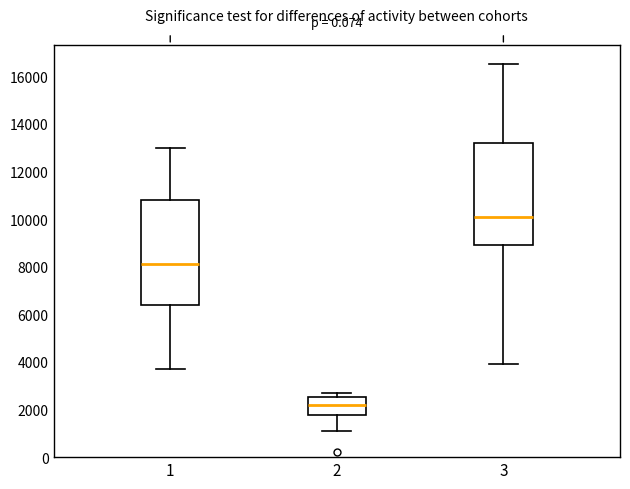

Reading left to right, transcribe this box plot: for each box, give where its median line is, the range the box spans, and where its two whiskers end, as read against the y-axis. The values are not printed on the chart, so give them approximately, as read against the axis.

1: median 8000, box 6400 to 10800, whiskers 3800 to 13000
2: median 2200, box 1800 to 2600, whiskers 1200 to 2800
3: median 10000, box 9000 to 13200, whiskers 4000 to 16400